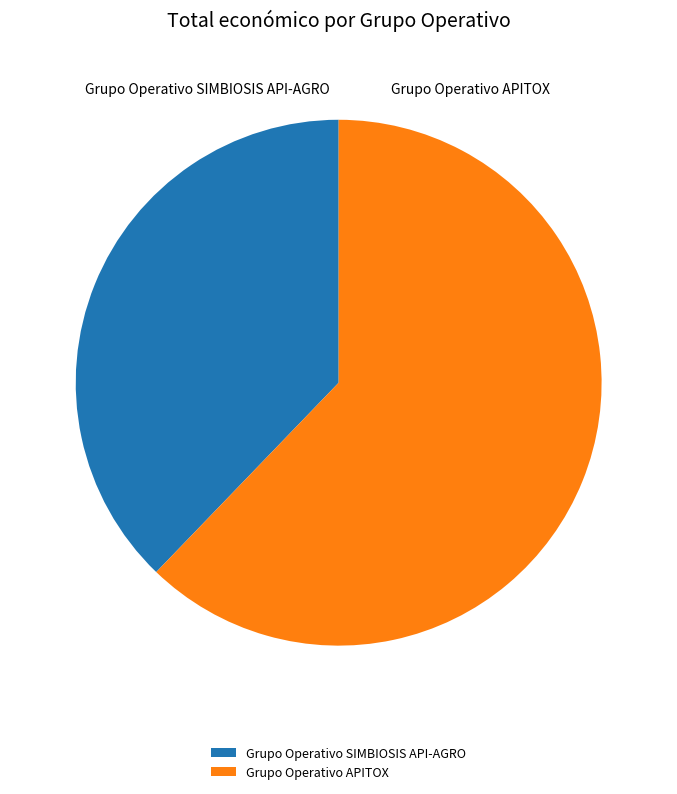

Combined, do Grupo Operativo SIMBIOSIS API-AGRO and Grupo Operativo APITOX account for over 50%?

Yes